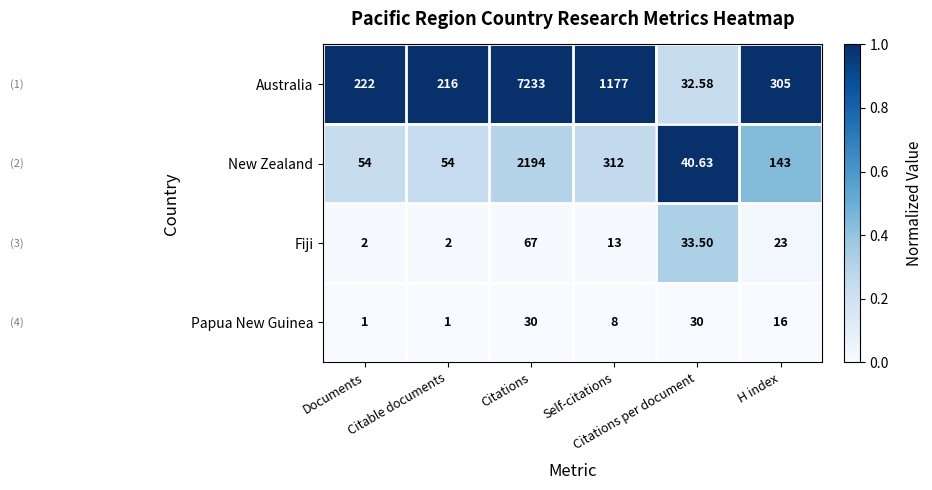

Which series has the largest total across all categories?

Australia